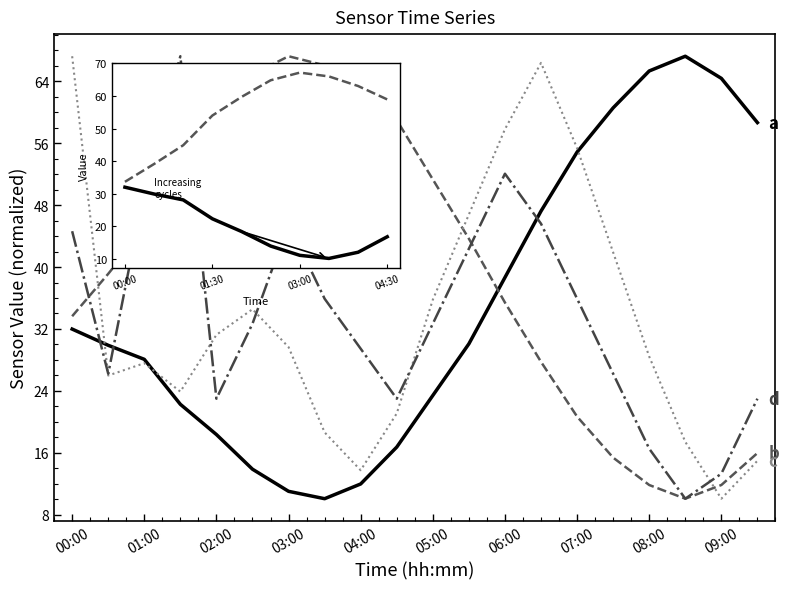

What is the greatest value displayed?

67.2